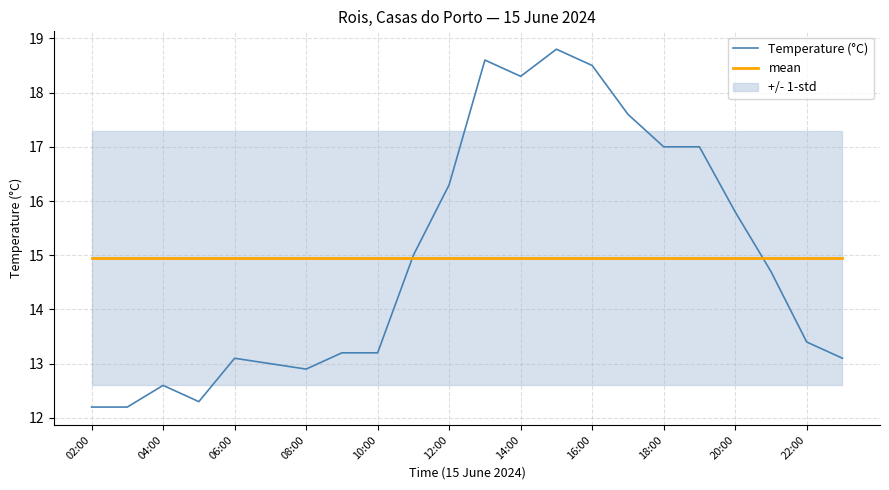

Which series ends up on top after the final intersection of mean and Temperature (°C)?

mean